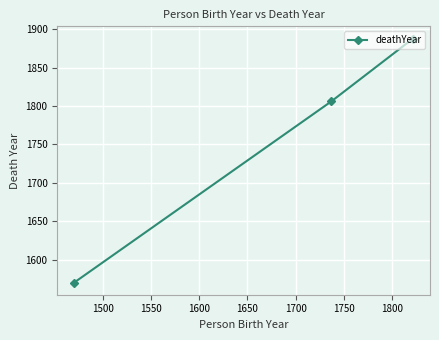

What is the minimum value shown in the chart?

1570